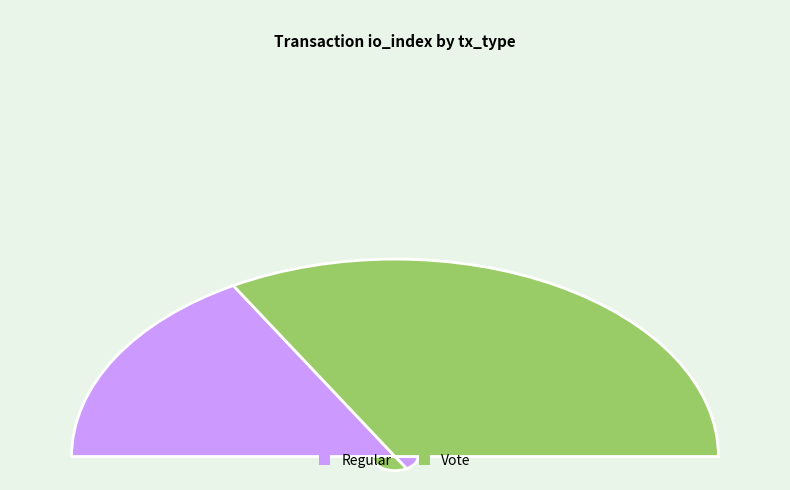

What percentage is the Regular slice, to the nearest percent?

33%